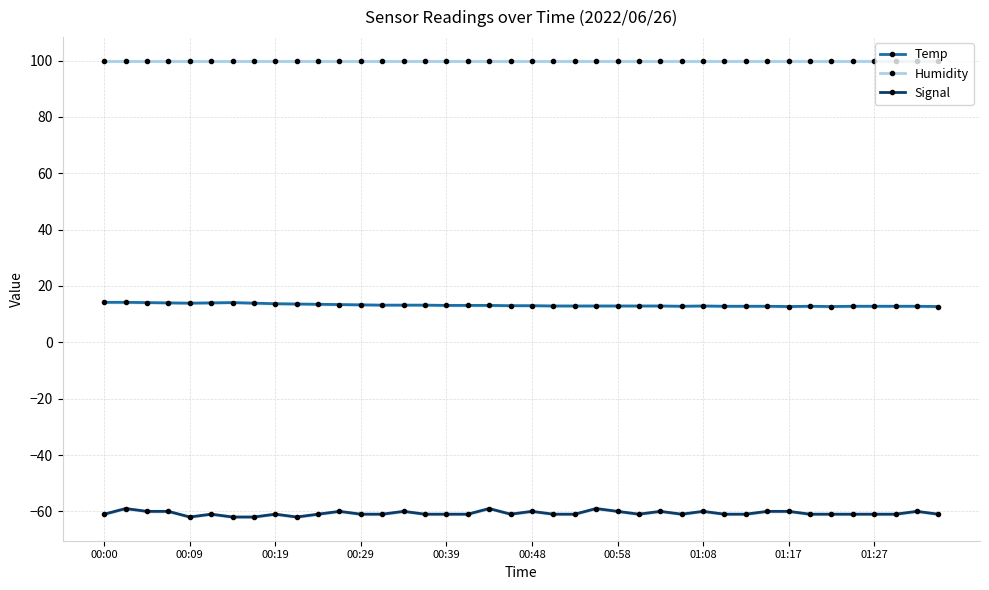

What is the maximum value for Signal?

-59.0